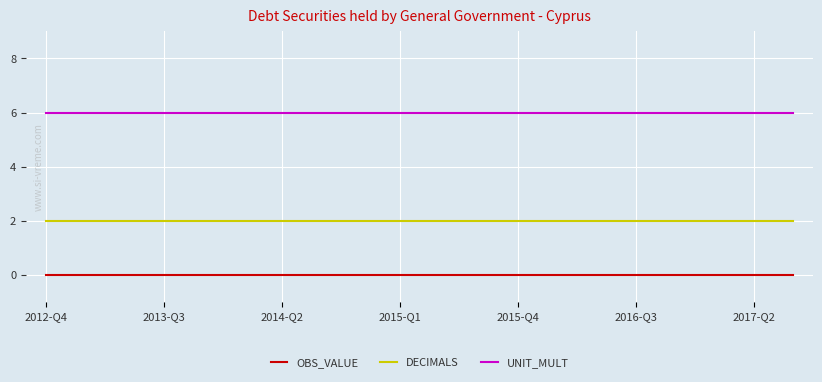

What is the highest value of the UNIT_MULT series?

6